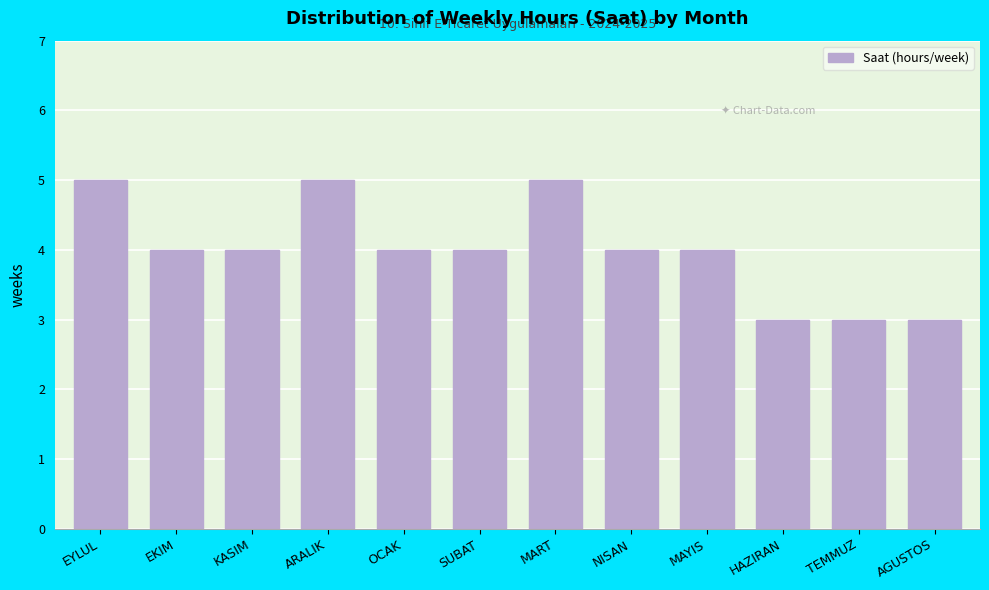

Reading left to right, list all the values displayed in this chart.

EYLUL=5	EKIM=4	KASIM=4	ARALIK=5	OCAK=4	SUBAT=4	MART=5	NISAN=4	MAYIS=4	HAZIRAN=3	TEMMUZ=3	AGUSTOS=3